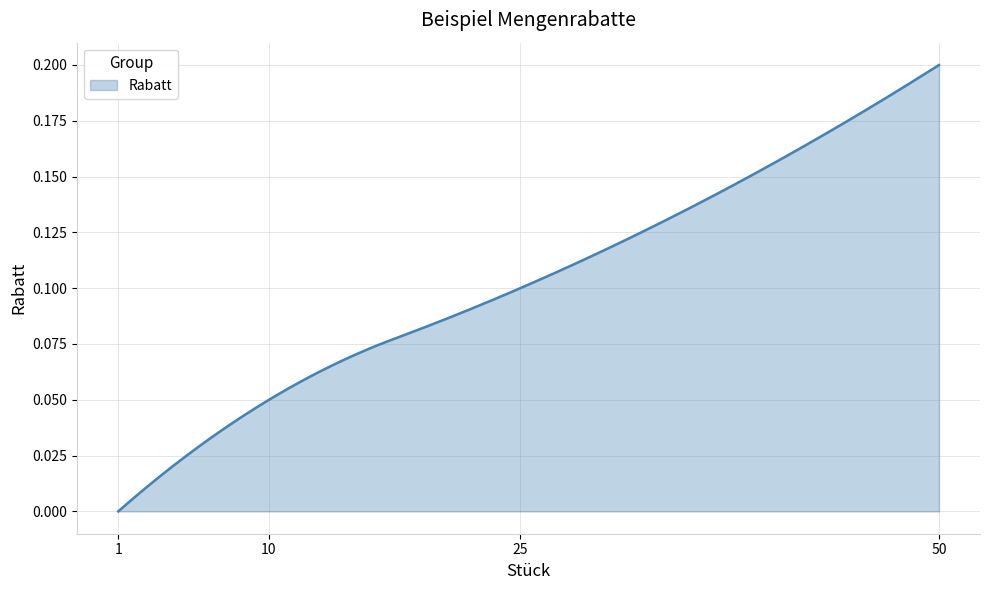

Reading left to right, what are all the values shown in this chart?

1=0.0	10=0.1	25=0.1	50=0.2